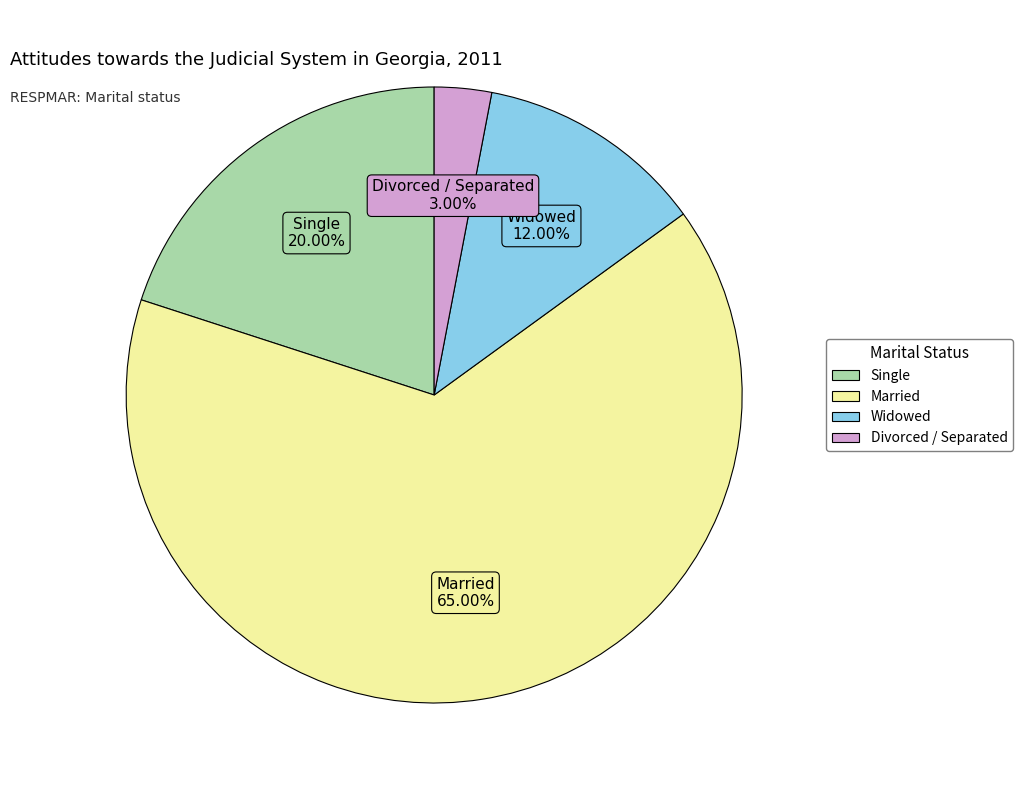

How many segments does this pie chart have?

4